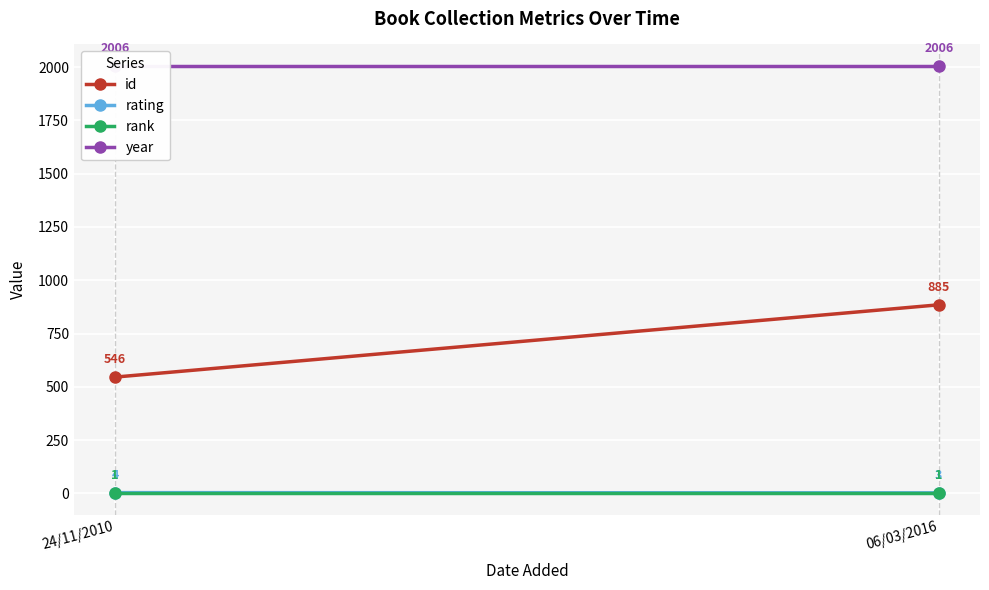

Is the value of rating at 24/11/2010 greater than the value of year at 06/03/2016?

No